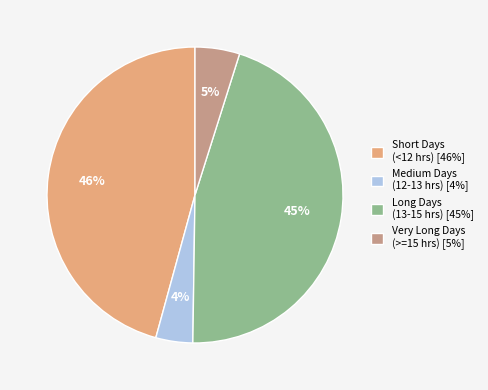

What percentage is the Short Days (<12 hrs) [46%] slice, to the nearest percent?

46%